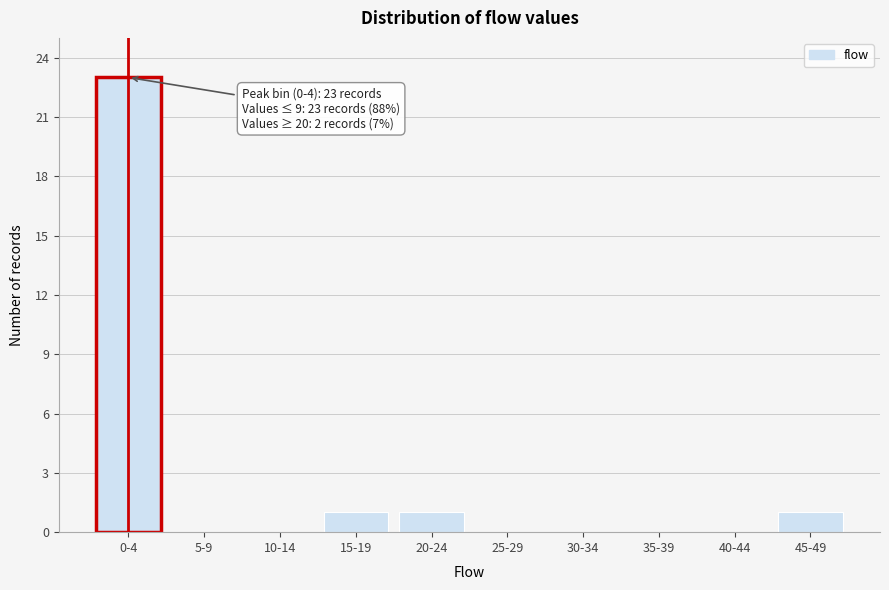

Reading right to left, list all the values displayed in this chart.

45-49=1	40-44=0	35-39=0	30-34=0	25-29=0	20-24=1	15-19=1	10-14=0	5-9=0	0-4=23